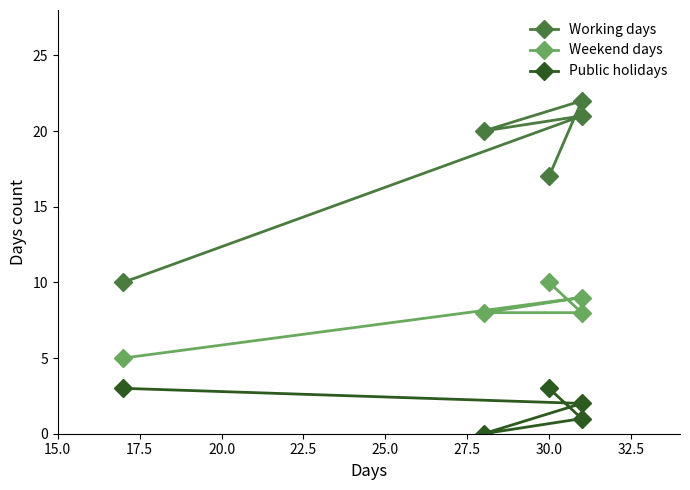

Which has a higher value, 17.5 or 25.0?

17.5